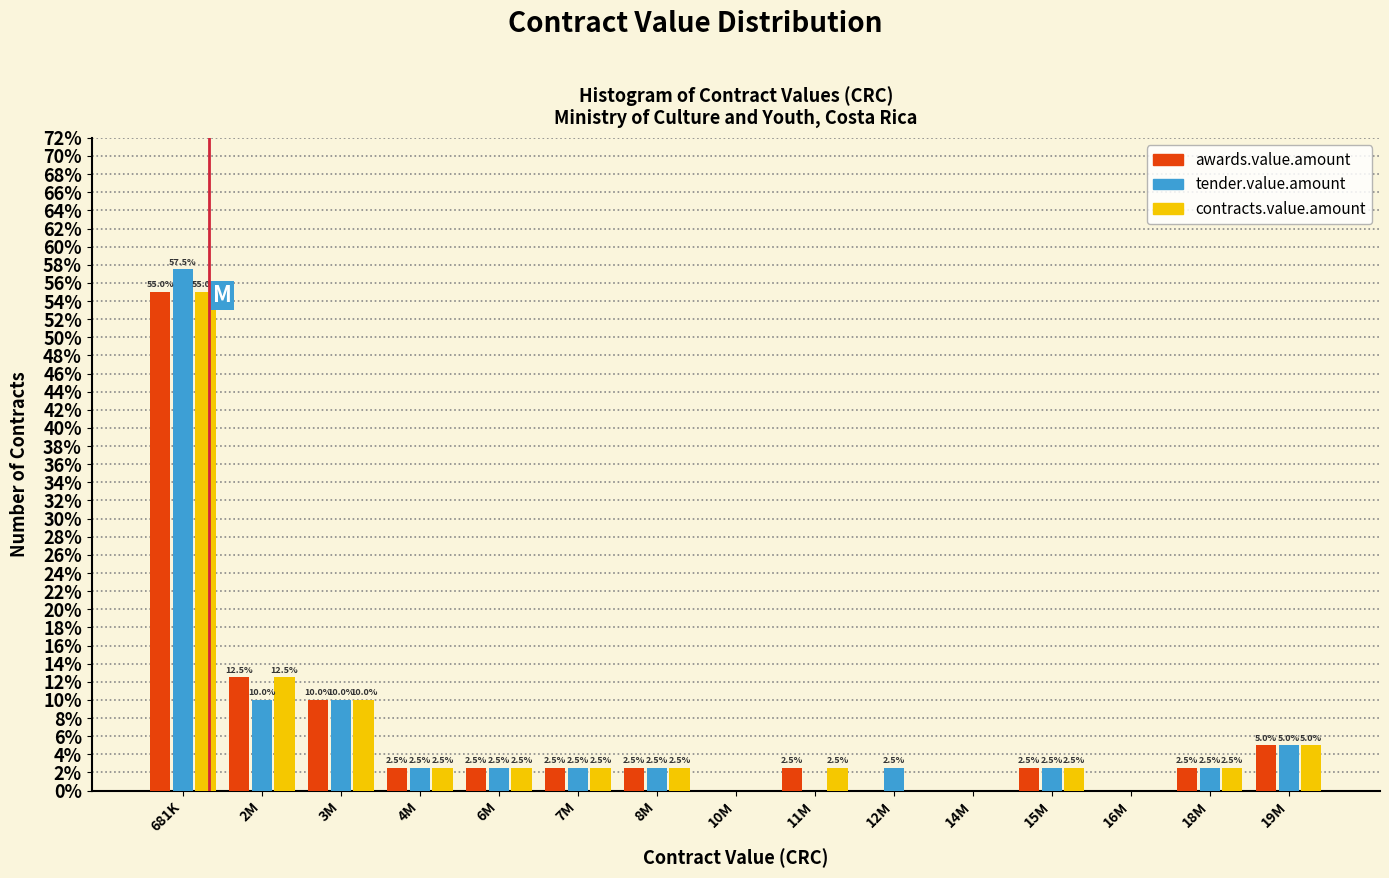

Reading right to left, what are all the values shown in this chart?

awards.value.amount: 19M=5.0	18M=2.5	16M=0.0	15M=2.5	14M=0.0	12M=0.0	11M=2.5	10M=0.0	8M=2.5	7M=2.5	6M=2.5	4M=2.5	3M=10.0	2M=12.5	681K=55.0
tender.value.amount: 19M=5.0	18M=2.5	16M=0.0	15M=2.5	14M=0.0	12M=2.5	11M=0.0	10M=0.0	8M=2.5	7M=2.5	6M=2.5	4M=2.5	3M=10.0	2M=10.0	681K=57.5
contracts.value.amount: 19M=5.0	18M=2.5	16M=0.0	15M=2.5	14M=0.0	12M=0.0	11M=2.5	10M=0.0	8M=2.5	7M=2.5	6M=2.5	4M=2.5	3M=10.0	2M=12.5	681K=55.0